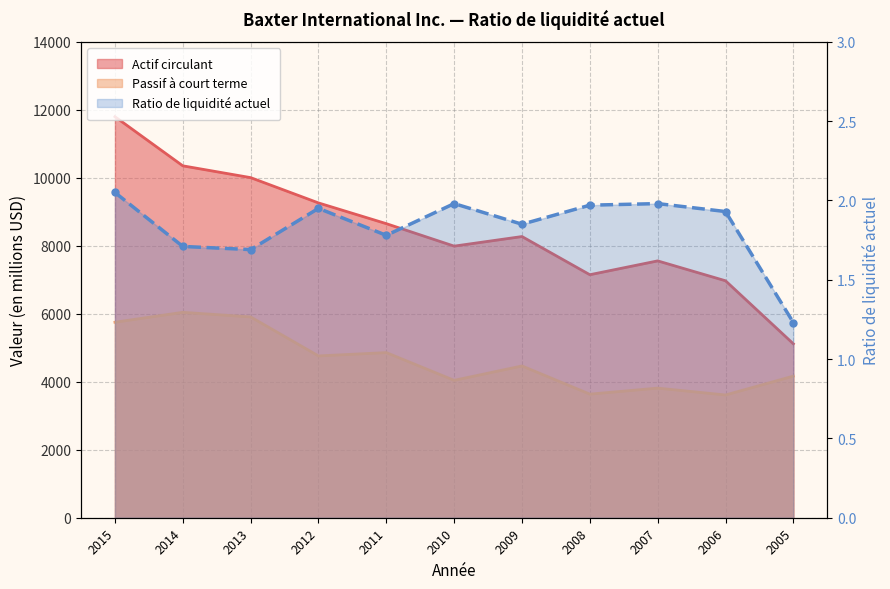

Reading right to left, extract all data points from this chart.

2005=1.2	2006=1.9	2007=2.0	2008=2.0	2009=1.9	2010=2.0	2011=1.8	2012=1.9	2013=1.7	2014=1.7	2015=2.0